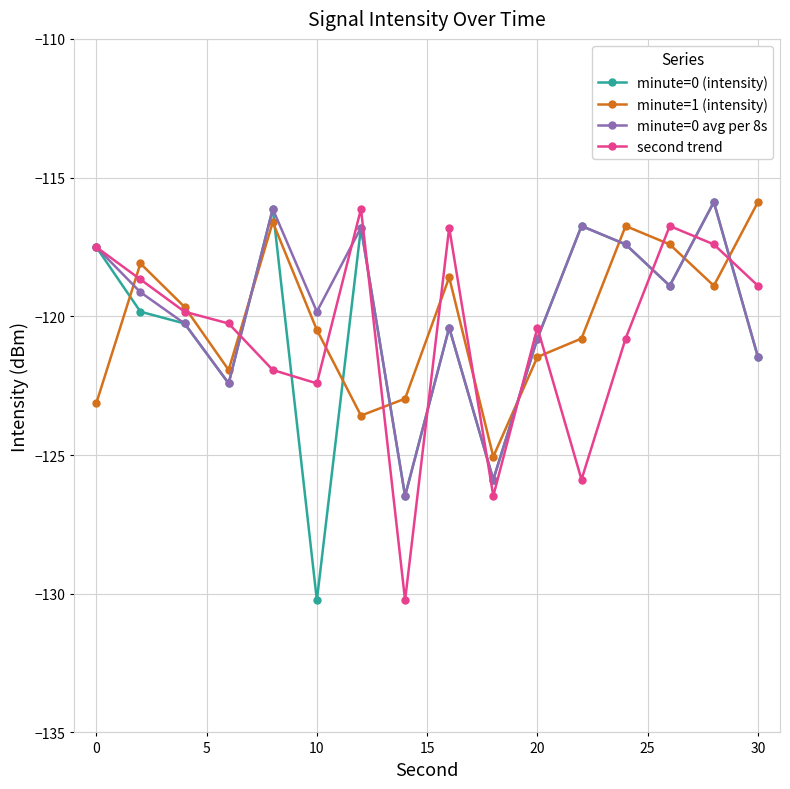

What is the value of the second trend point at the 13th from the left?

-120.8